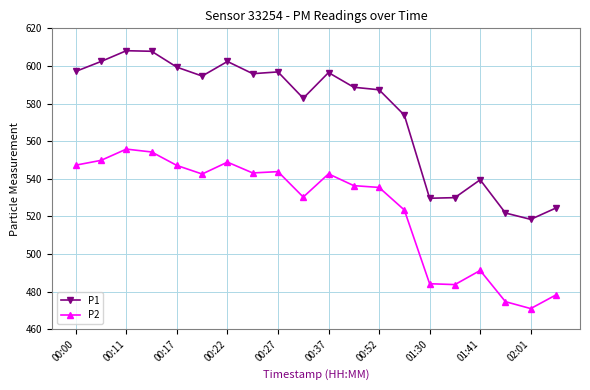

Which series has the widest spread of values?

P1